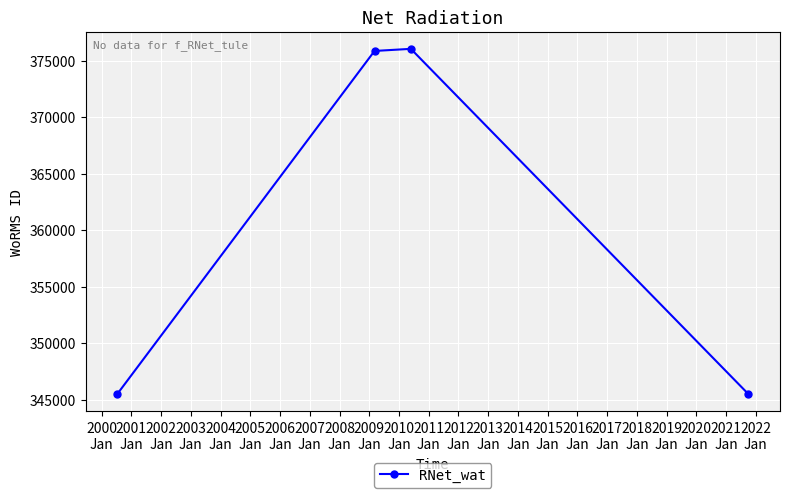

What is the average value?

360719